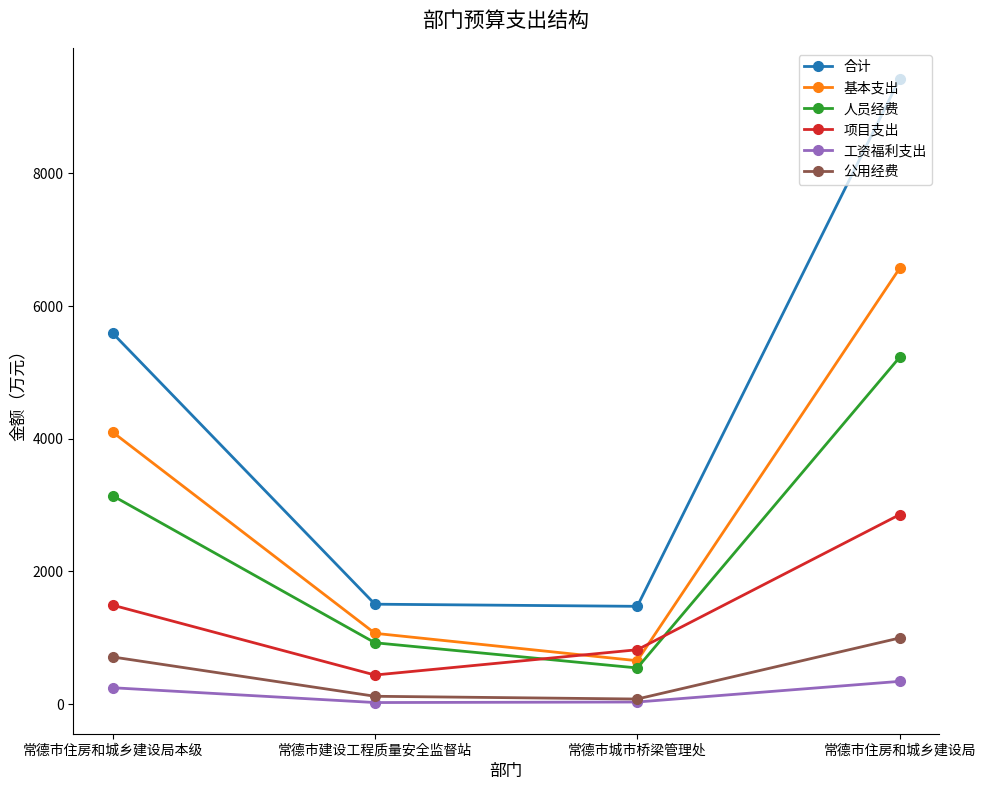

At which category is the sum across all series the highest?

常德市住房和城乡建设局